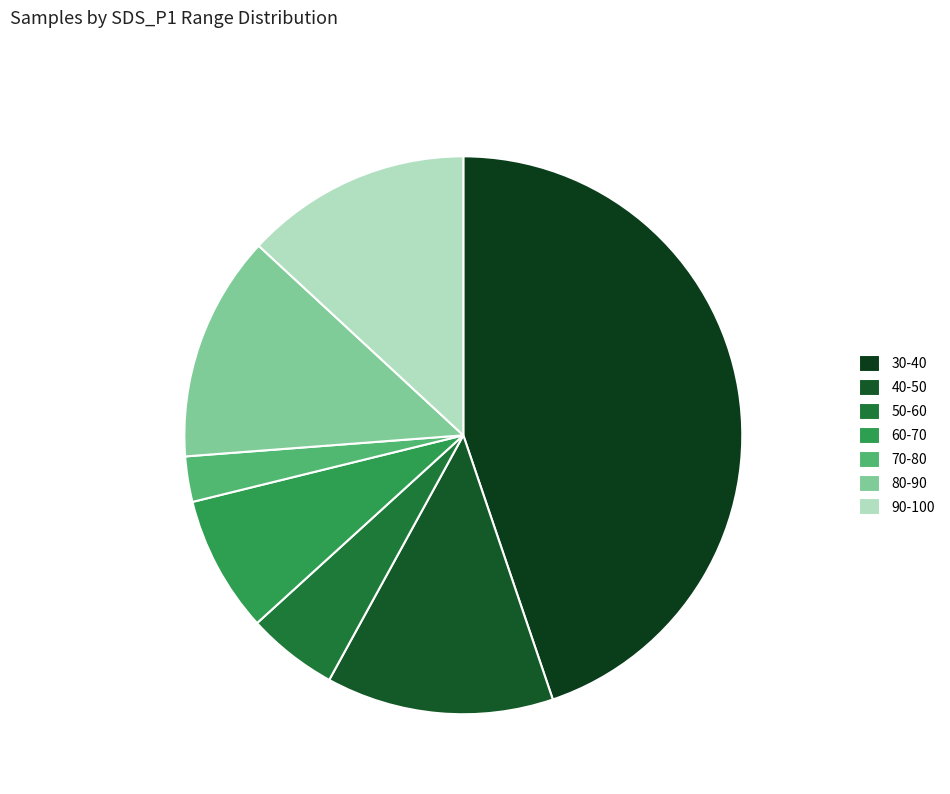

What is the ratio of the value at 90-100 13.11% to the value at 40-50 13.18%?

1.0